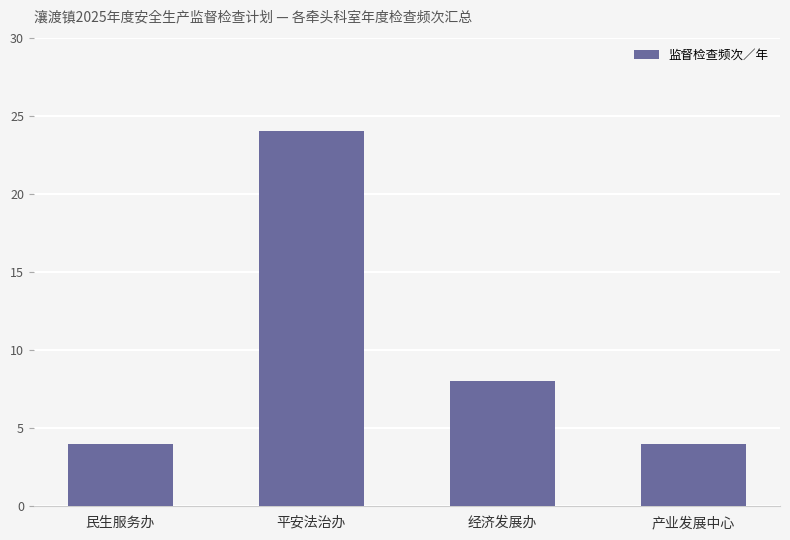

The chart shows a value of 24 at 平安法治办. True or false?

True